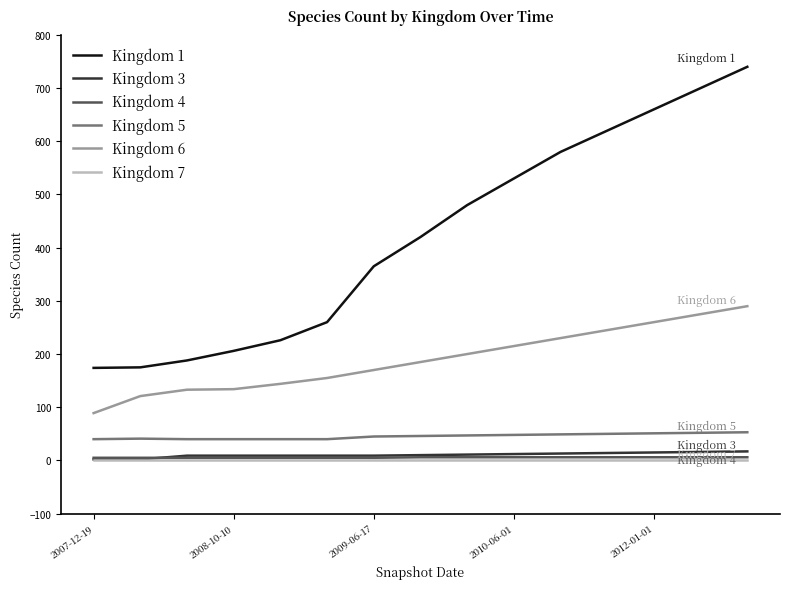

What is the greatest value displayed?

740